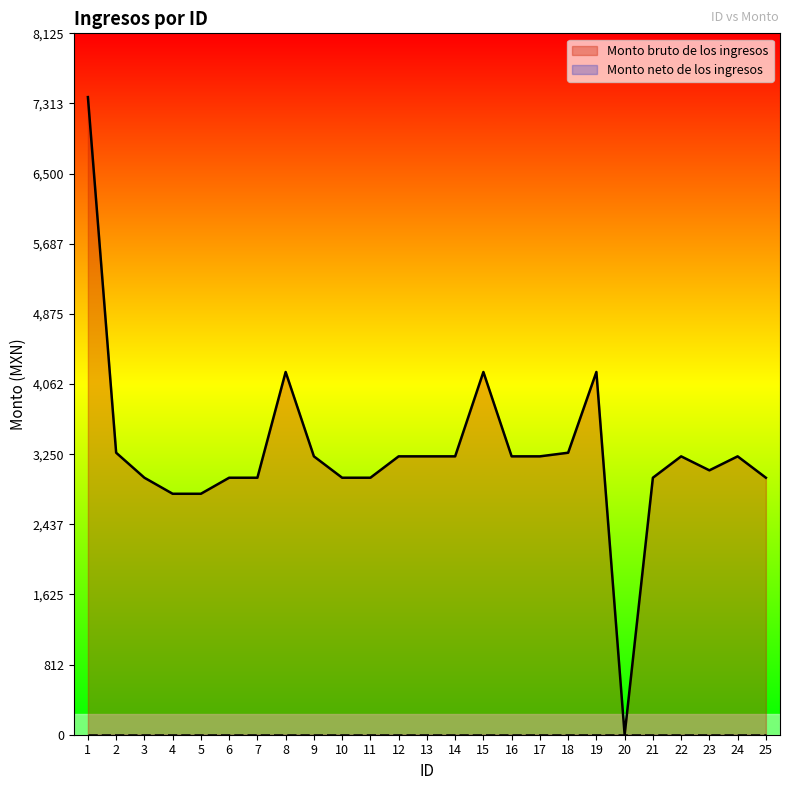

List the labels in order of value, smallest first.

20, 4, 5, 3, 6, 7, 10, 11, 21, 25, 23, 9, 12, 13, 14, 16, 17, 22, 24, 2, 18, 8, 15, 19, 1